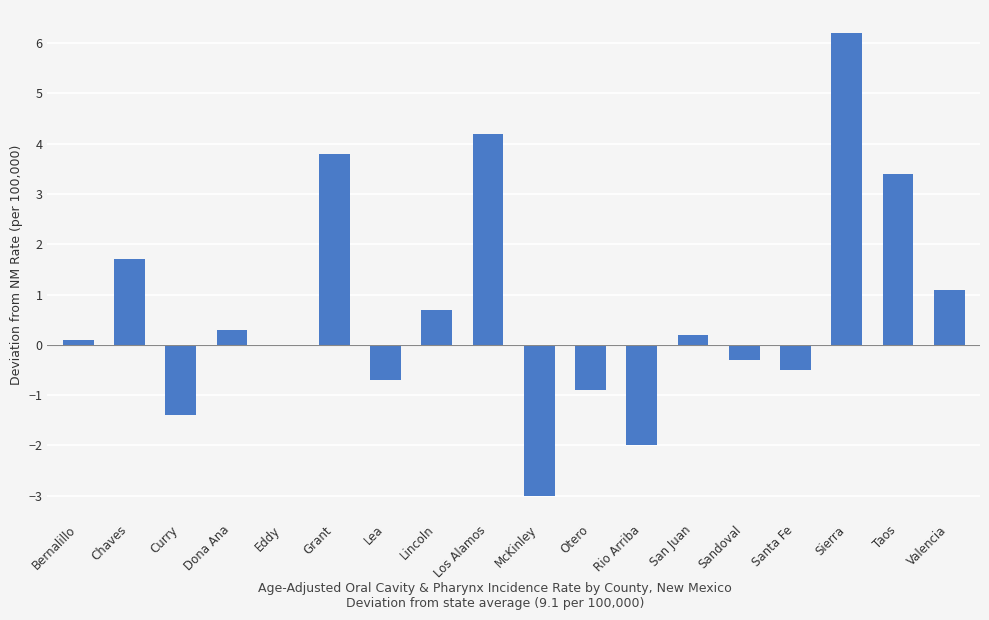

Reading right to left, extract all data points from this chart.

1.1	3.4	6.2	-0.5	-0.3	0.2	-2.0	-0.9	-3.0	4.2	0.7	-0.7	3.8	0.0	0.3	-1.4	1.7	0.1